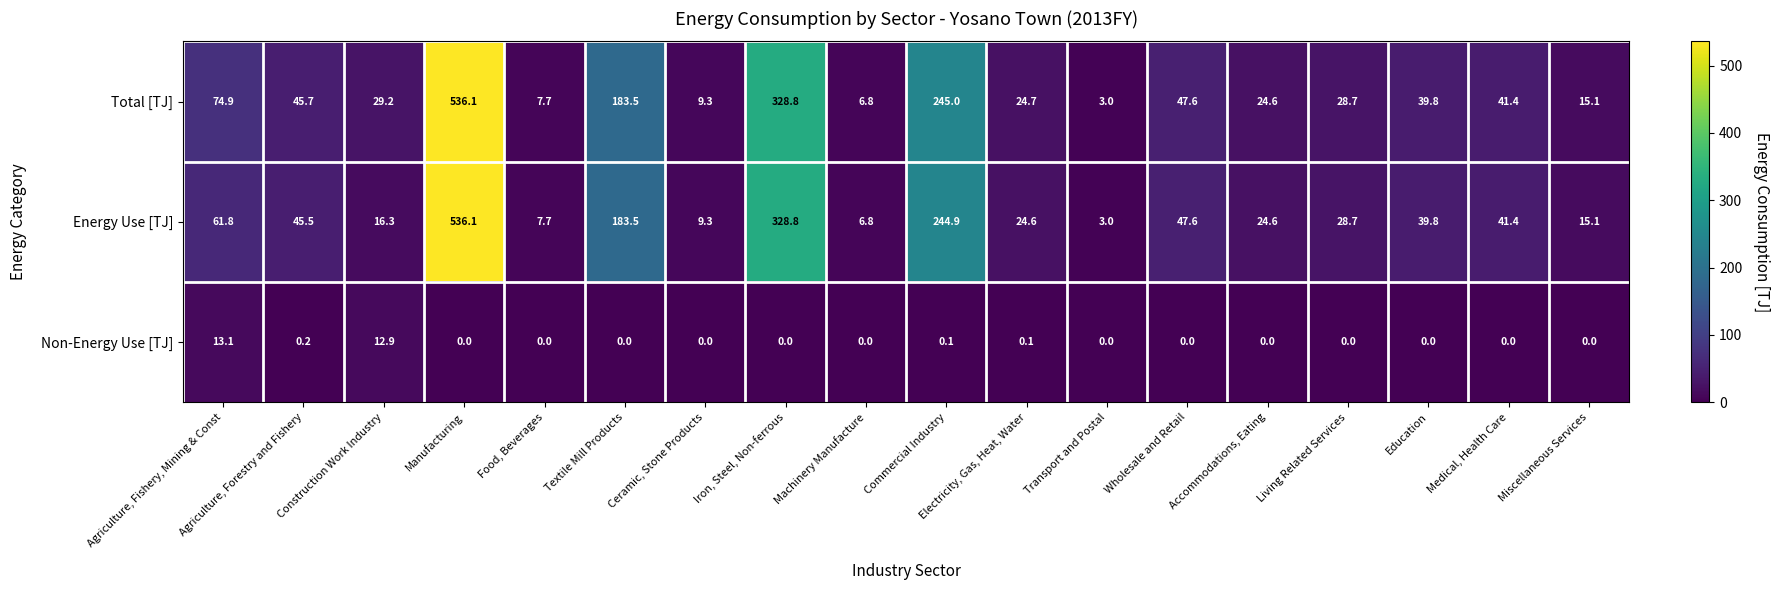

True or false: Total [TJ] has a value of 275.3 at Textile Mill Products.

False